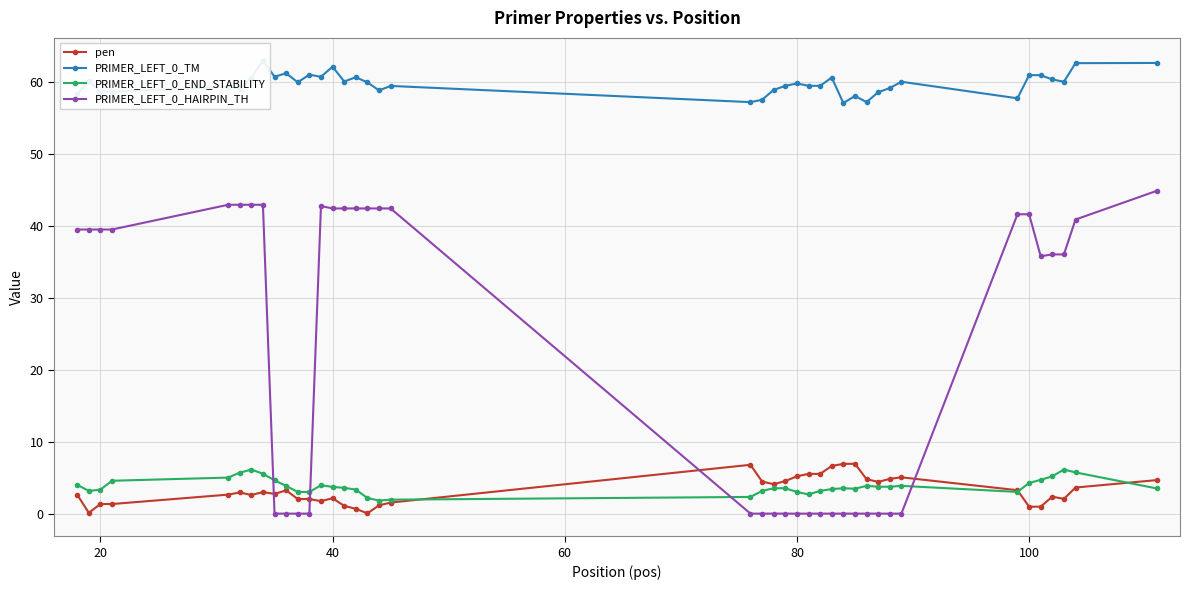

Reading left to right, extract all data points from this chart.

pen: 2.6	0.1	1.3	1.3	2.6	2.9	2.6	3.0	2.7	3.2	2.0	2.0	1.7	2.1	1.1	0.7	0.0	1.2	1.5	6.8	4.5	4.1	4.5	5.2	5.5	5.5	6.6	6.9	6.9	4.8	4.4	4.8	5.0	3.3	1.0	1.0	2.4	2.0	3.6	4.7
PRIMER_LEFT_0_TM: 58.4	60.1	58.7	58.7	59.4	59.1	60.6	63.0	60.7	61.2	60.0	61.0	60.7	62.1	60.1	60.7	60.0	58.8	59.5	57.2	57.5	58.9	59.5	59.8	59.5	59.5	60.6	57.1	58.1	57.2	58.6	59.2	60.0	57.7	61.0	61.0	60.4	60.0	62.6	62.7
PRIMER_LEFT_0_END_STABILITY: 4.0	3.2	3.3	4.6	5.0	5.7	6.1	5.5	4.6	3.9	3.0	3.0	4.0	3.7	3.6	3.3	2.2	1.8	1.9	2.3	3.2	3.5	3.5	3.0	2.7	3.2	3.4	3.5	3.5	3.9	3.7	3.7	3.9	3.0	4.3	4.7	5.2	6.1	5.7	3.5
PRIMER_LEFT_0_HAIRPIN_TH: 39.5	39.5	39.5	39.5	42.9	42.9	42.9	42.9	0.0	0.0	0.0	0.0	42.8	42.4	42.4	42.4	42.4	42.4	42.4	0.0	0.0	0.0	0.0	0.0	0.0	0.0	0.0	0.0	0.0	0.0	0.0	0.0	0.0	41.6	41.6	35.8	36.0	36.0	40.9	44.9